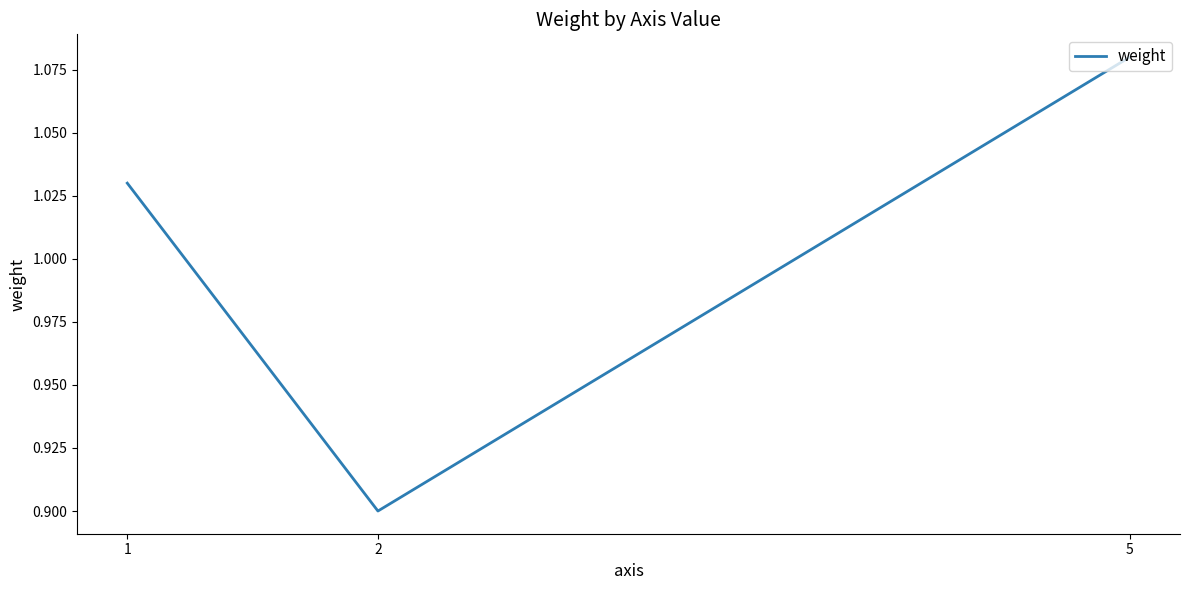

Count the values in the range 0 to 1.

1